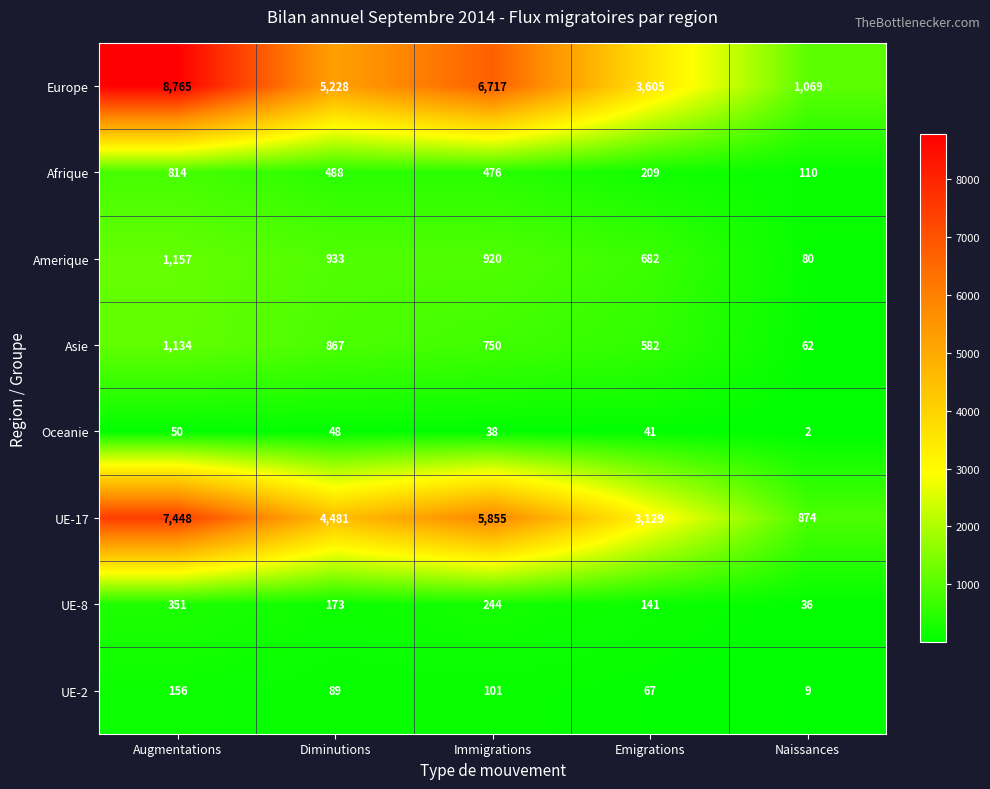

Count the UE-8 values in the range 141 to 244.

3